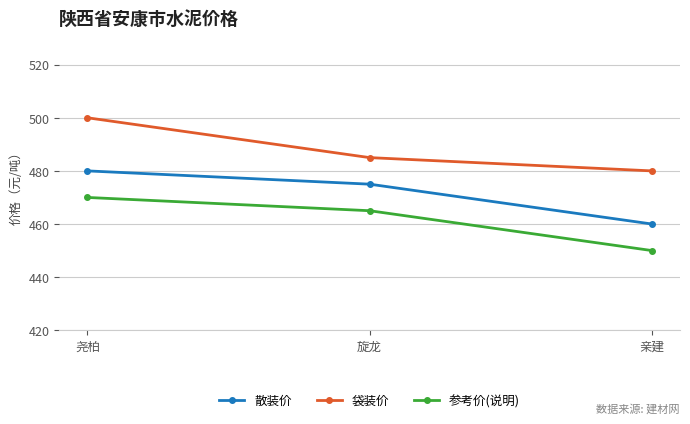

What is the difference between the 参考价(说明) values at 旋龙 and 亲建?

15